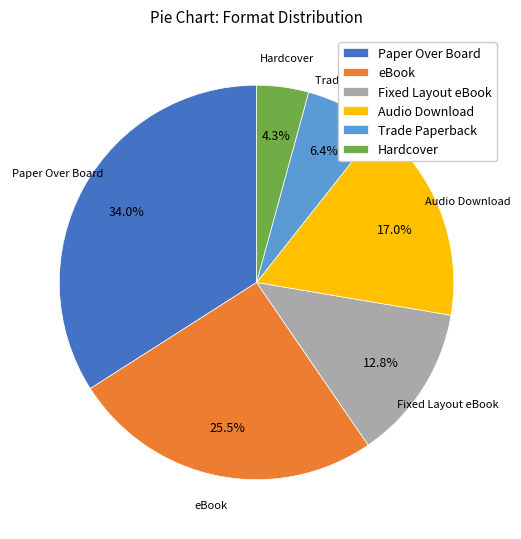

Does Paper Over Board represent more than half of the total?

No